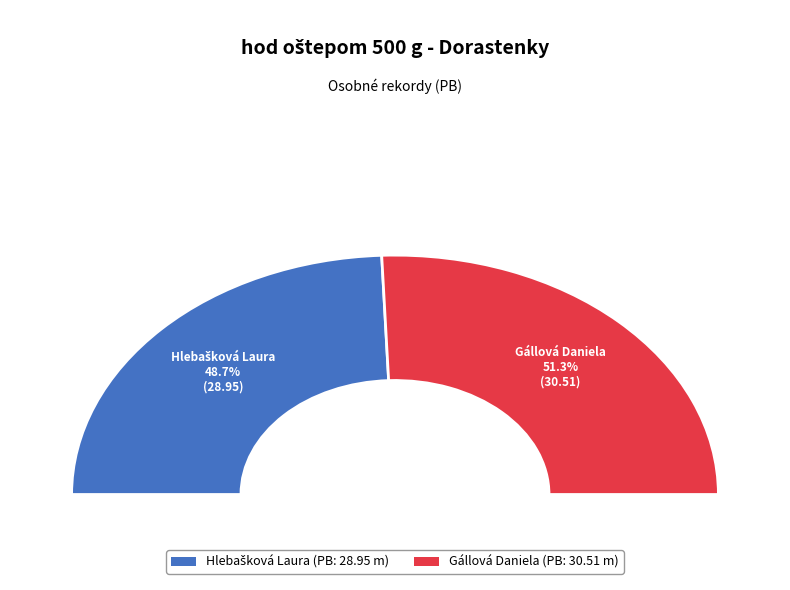

Is there a majority slice in this chart?

Yes